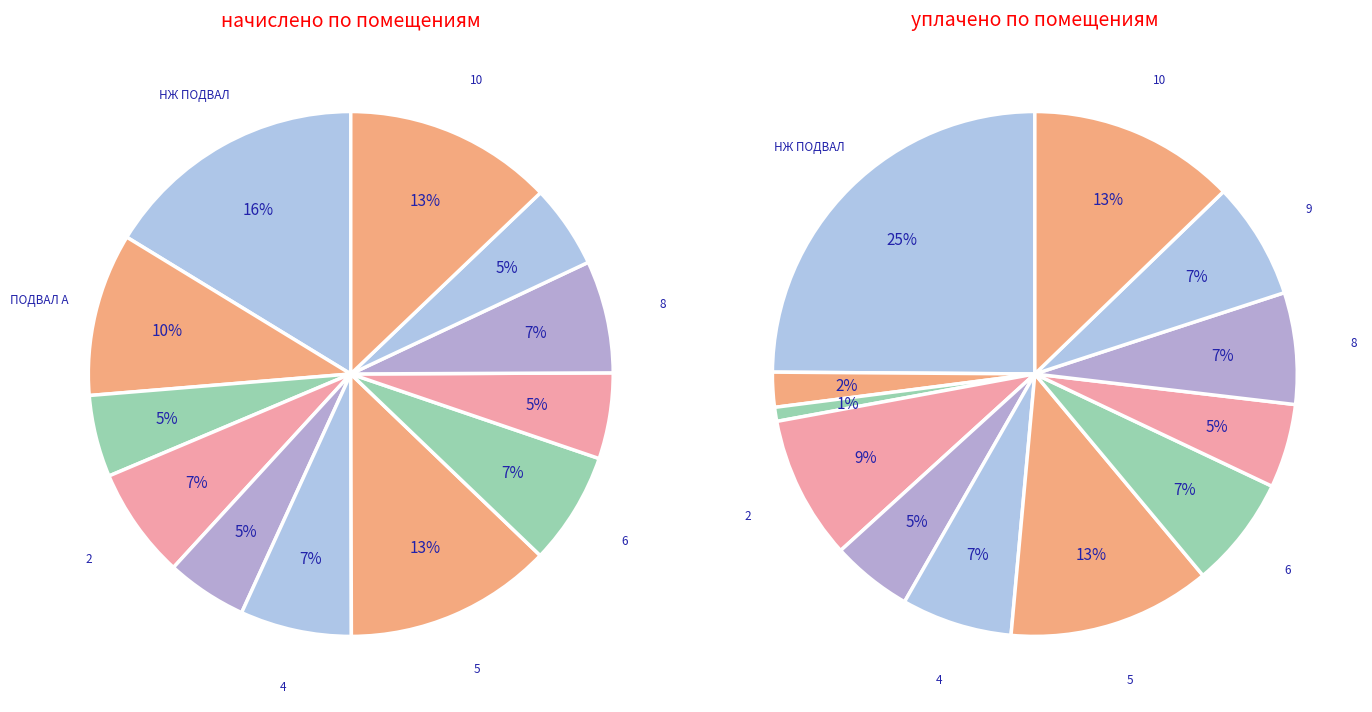

Does any single category account for the majority?

No